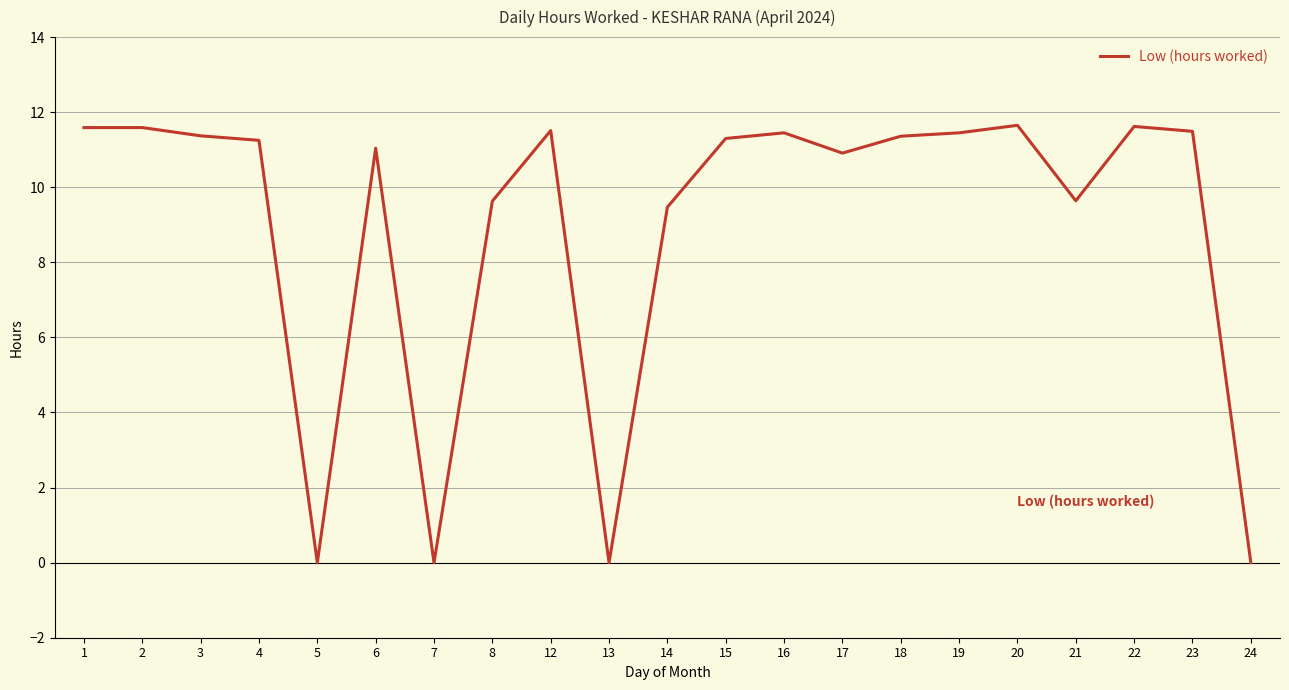

What is the sum of all values?

188.3